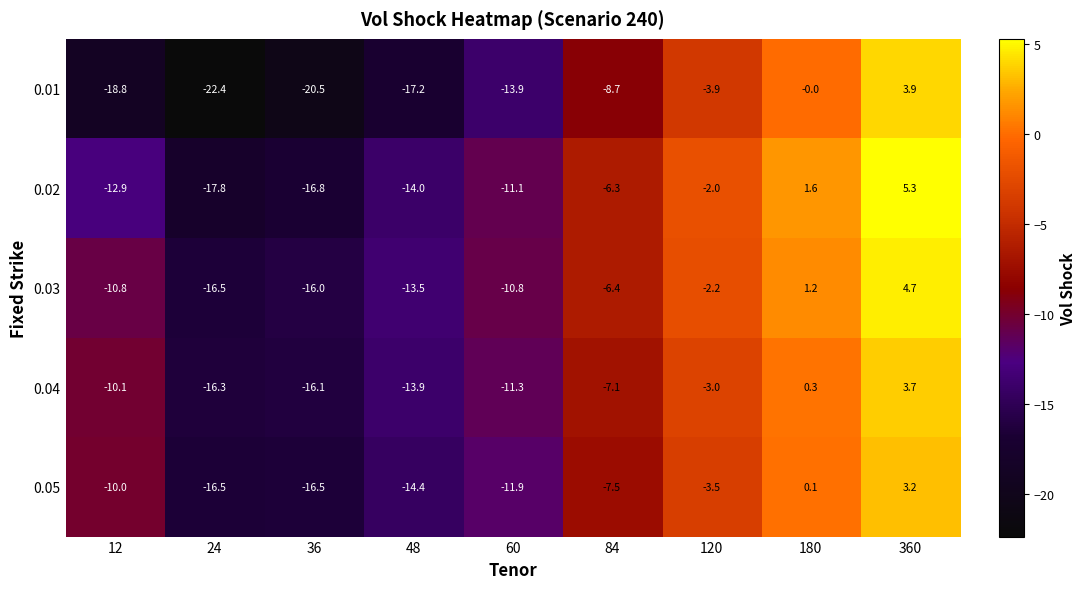

What is the sum of all 0.01 values?

-101.5